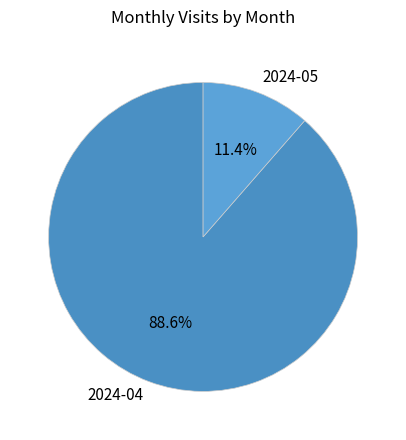

Rank the categories by value from highest to lowest.

2024-04, 2024-05